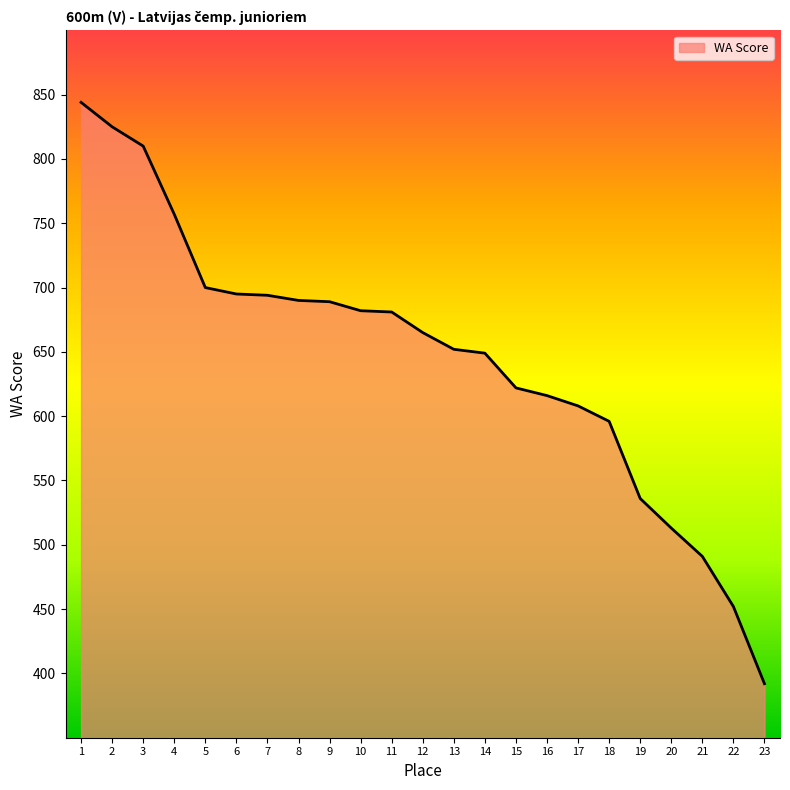

Between 9 and 10, which is larger?

9